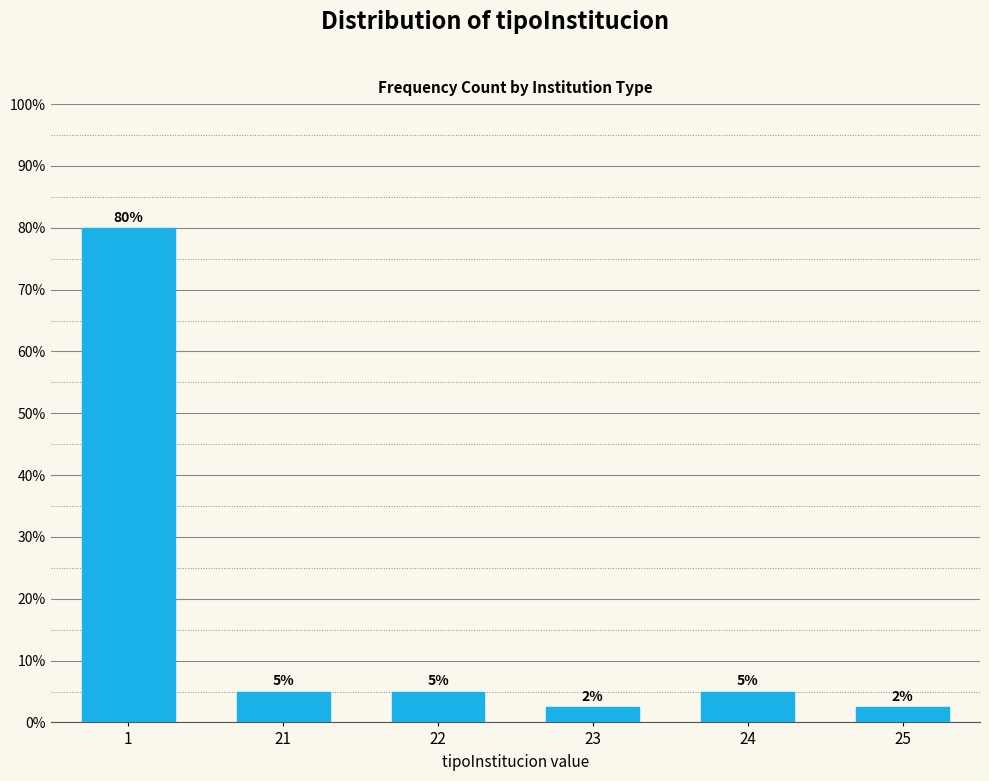

Does the chart contain any negative values?

No